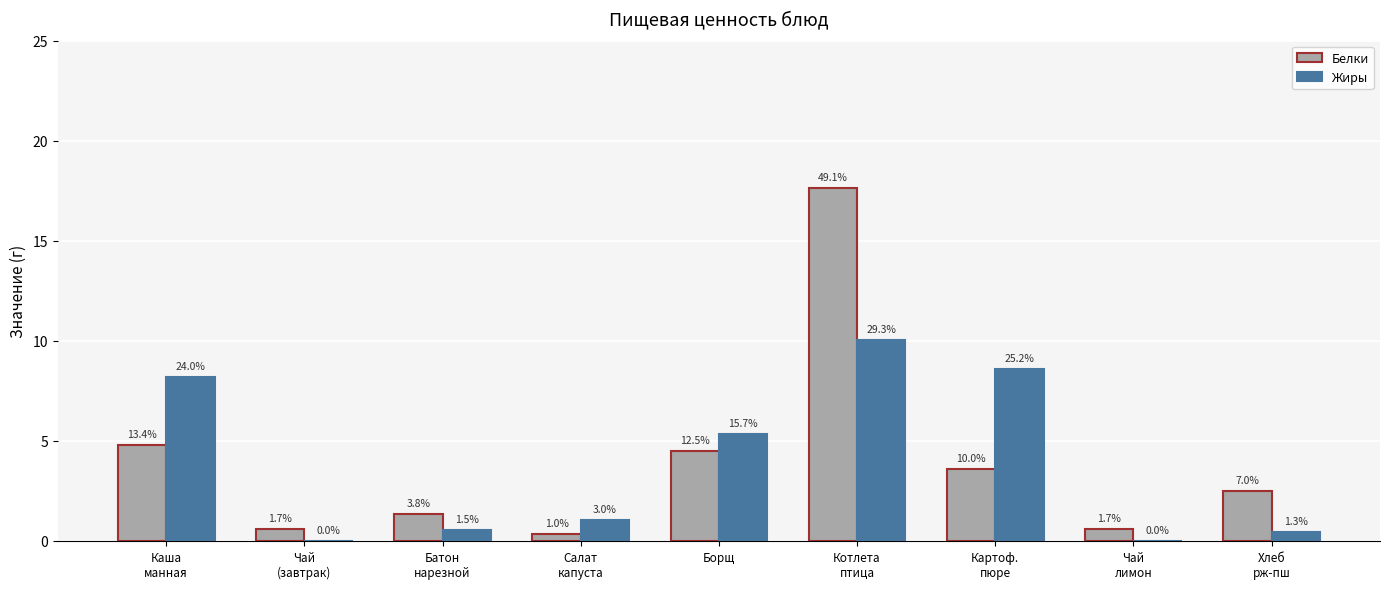

What are all the series names shown in the legend?

Белки, Жиры